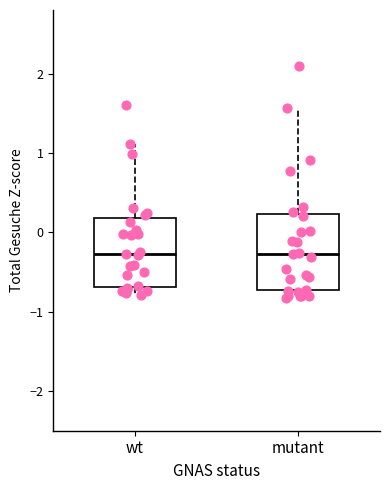

Where does the median line of the box for wt sit on the y-axis? The values are not printed on the chart, so give them approximately, as read against the axis.

-0.3